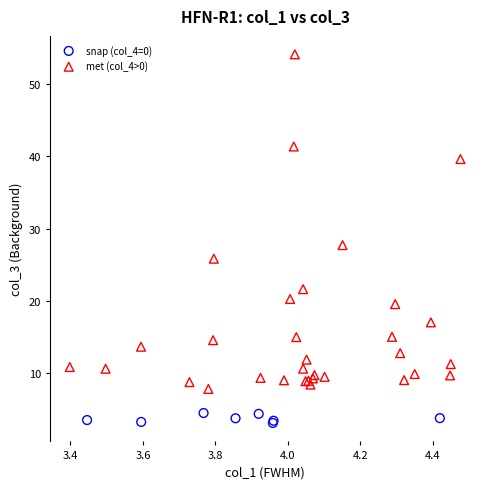

What are all the series names shown in the legend?

snap (col_4=0), met (col_4>0)